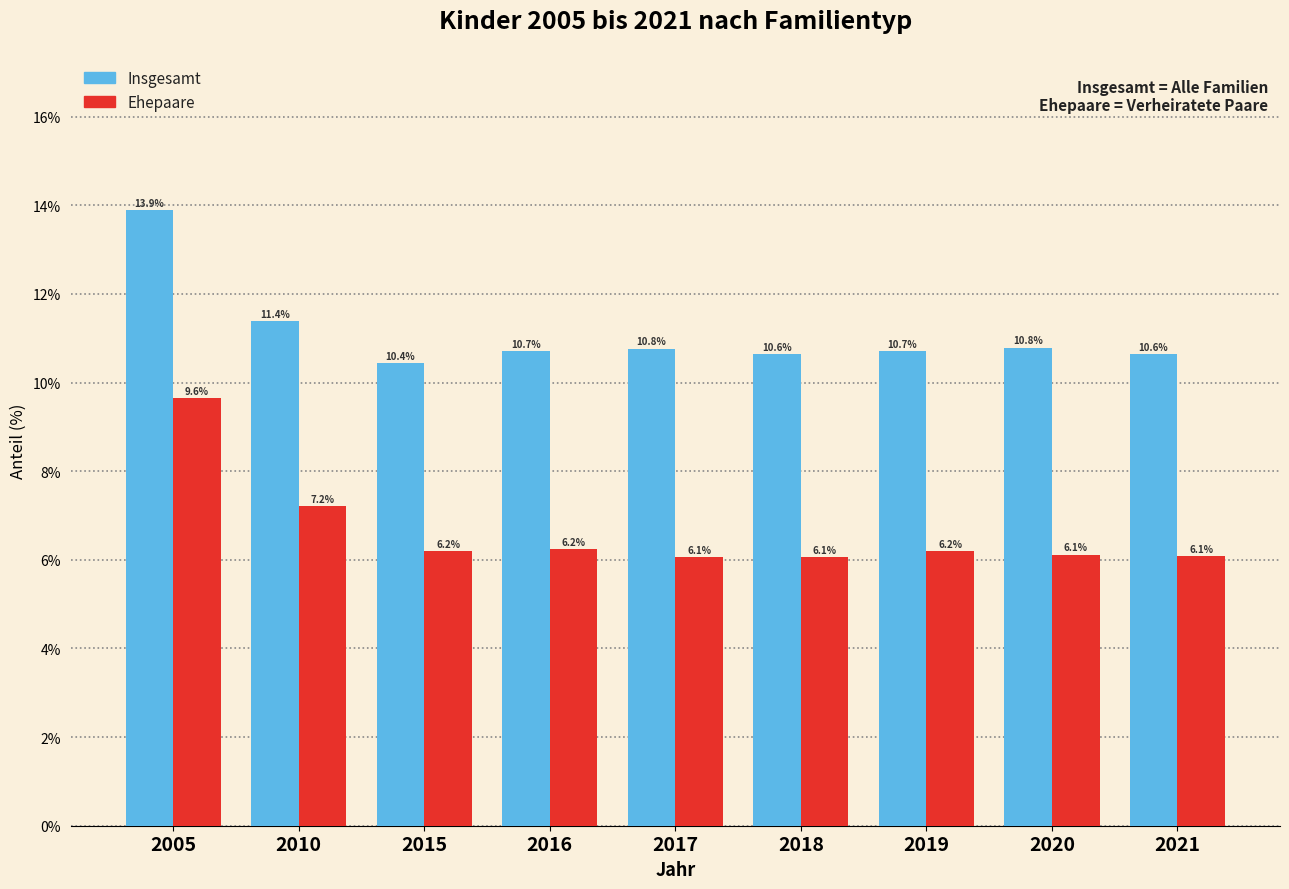

Reading right to left, list all the values displayed in this chart.

Insgesamt: 2021=10.6	2020=10.8	2019=10.7	2018=10.6	2017=10.8	2016=10.7	2015=10.4	2010=11.4	2005=13.9
Ehepaare: 2021=6.1	2020=6.1	2019=6.2	2018=6.1	2017=6.1	2016=6.2	2015=6.2	2010=7.2	2005=9.6